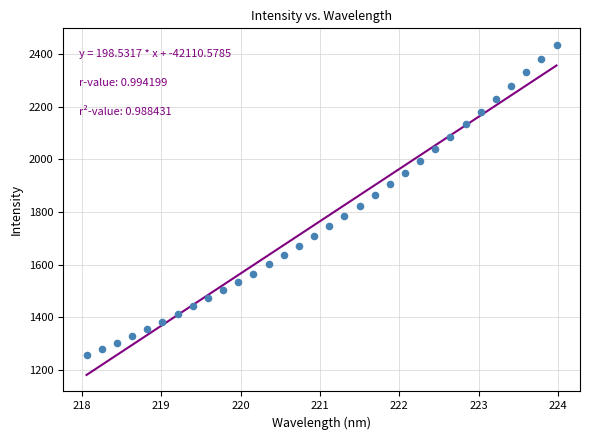

What is the range of X values (max minus min)?

5.9